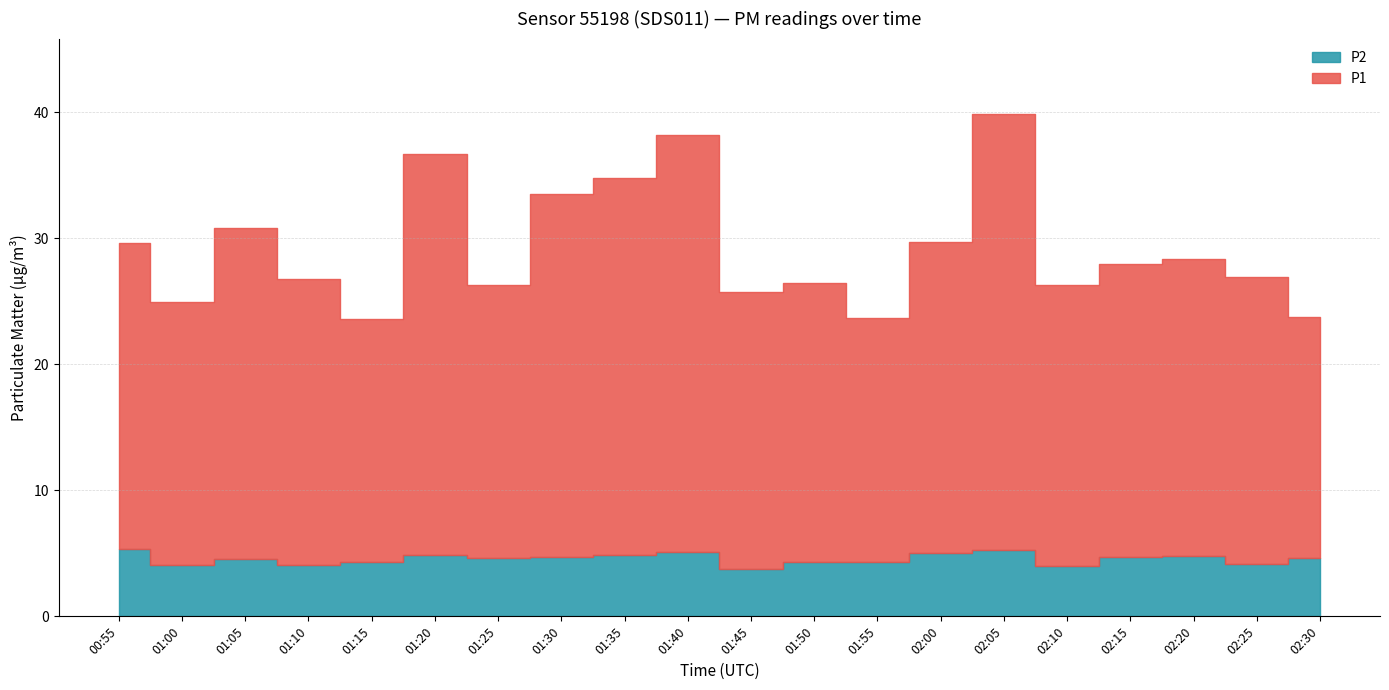

What is the maximum value shown in the chart?

34.6